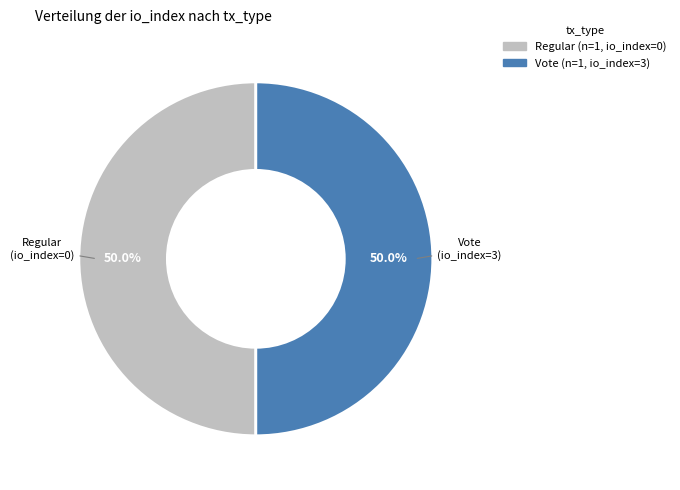

What is the ratio of the value at Regular to the value at Vote?

1.0